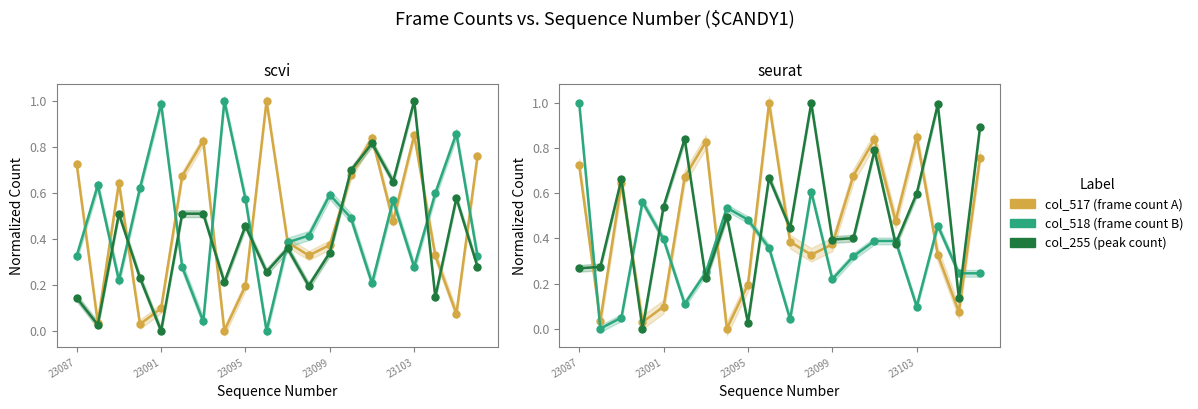

Which series has the widest spread of values?

col_517